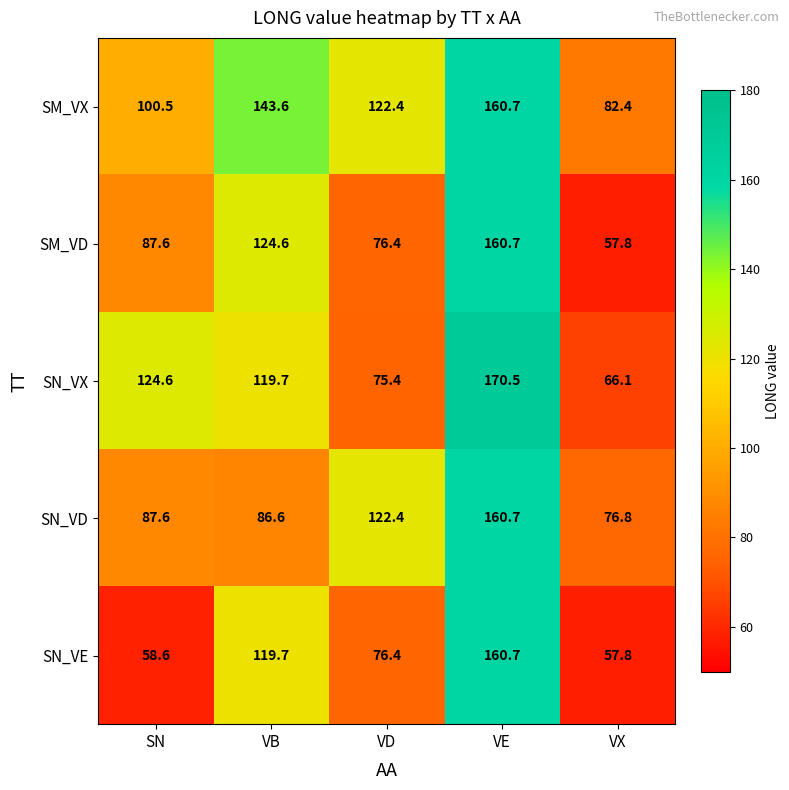

What is the approximate value of SM_VD at VB?

124.6